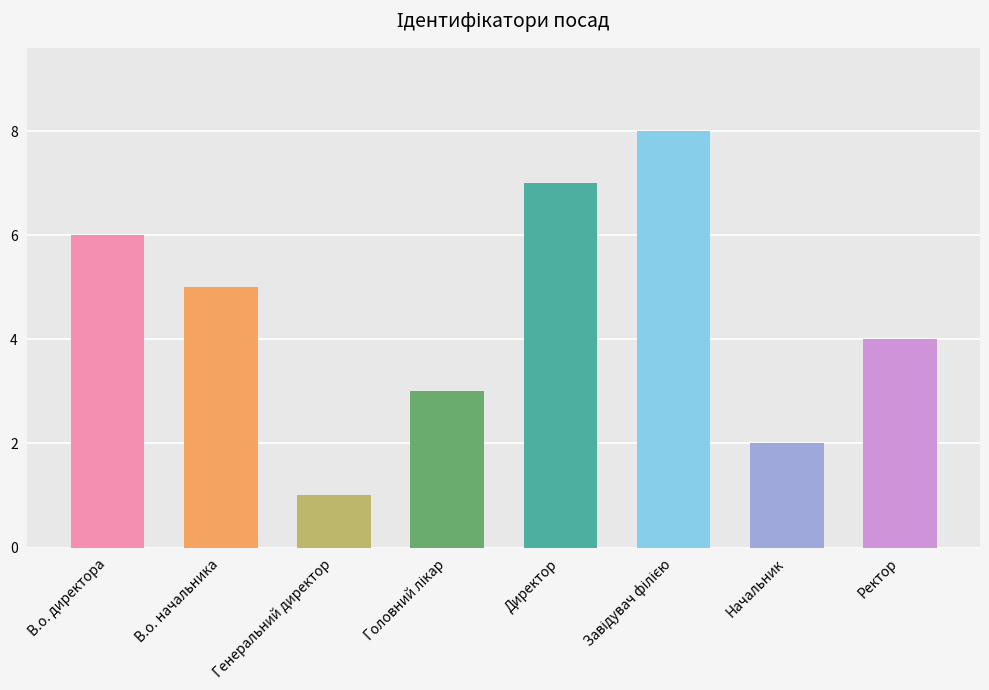

What is the difference between the maximum and minimum values?

7